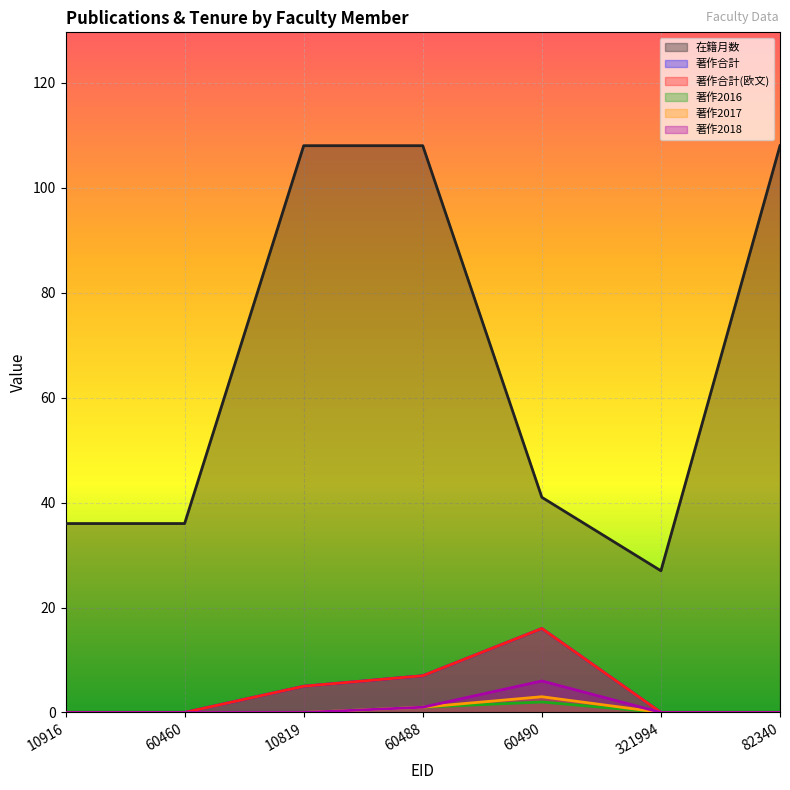

The value of 在籍月数 at 60490 is 41. True or false?

True